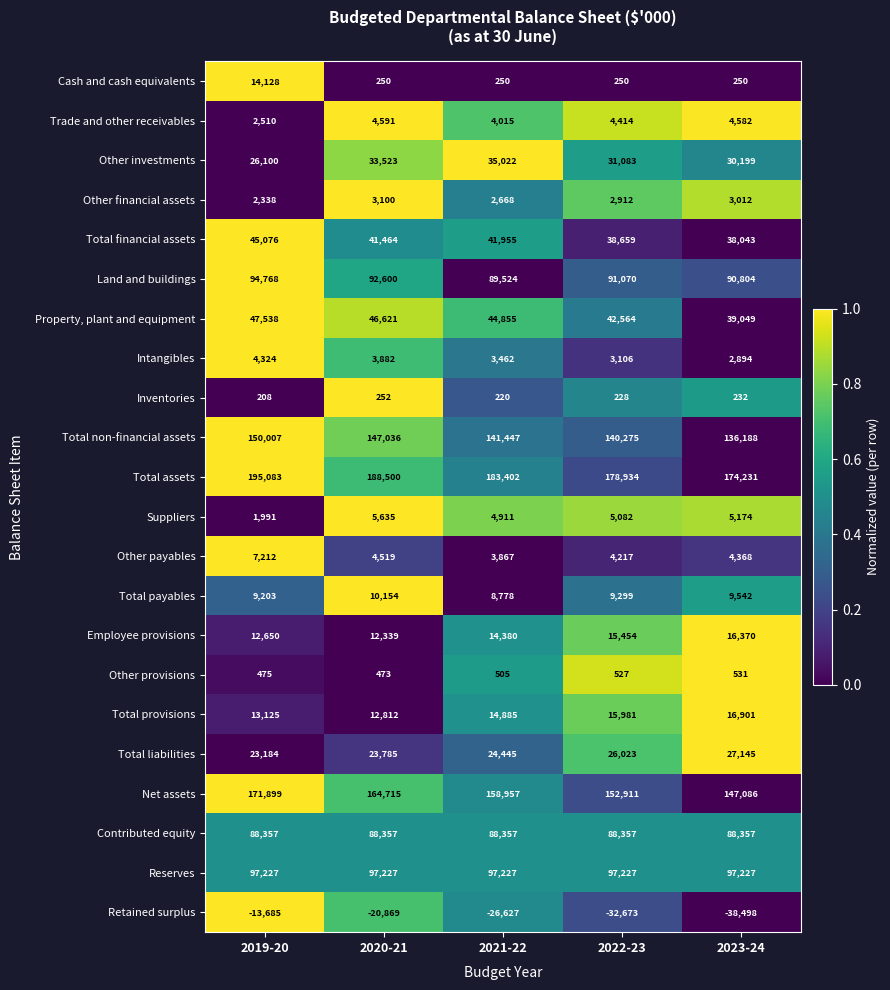

What is the difference between the Intangibles values at 2020-21 and 2019-20?

442